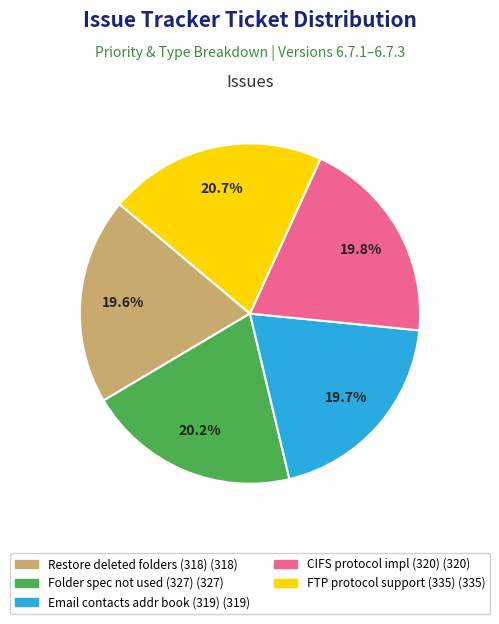

Does any single category account for the majority?

No